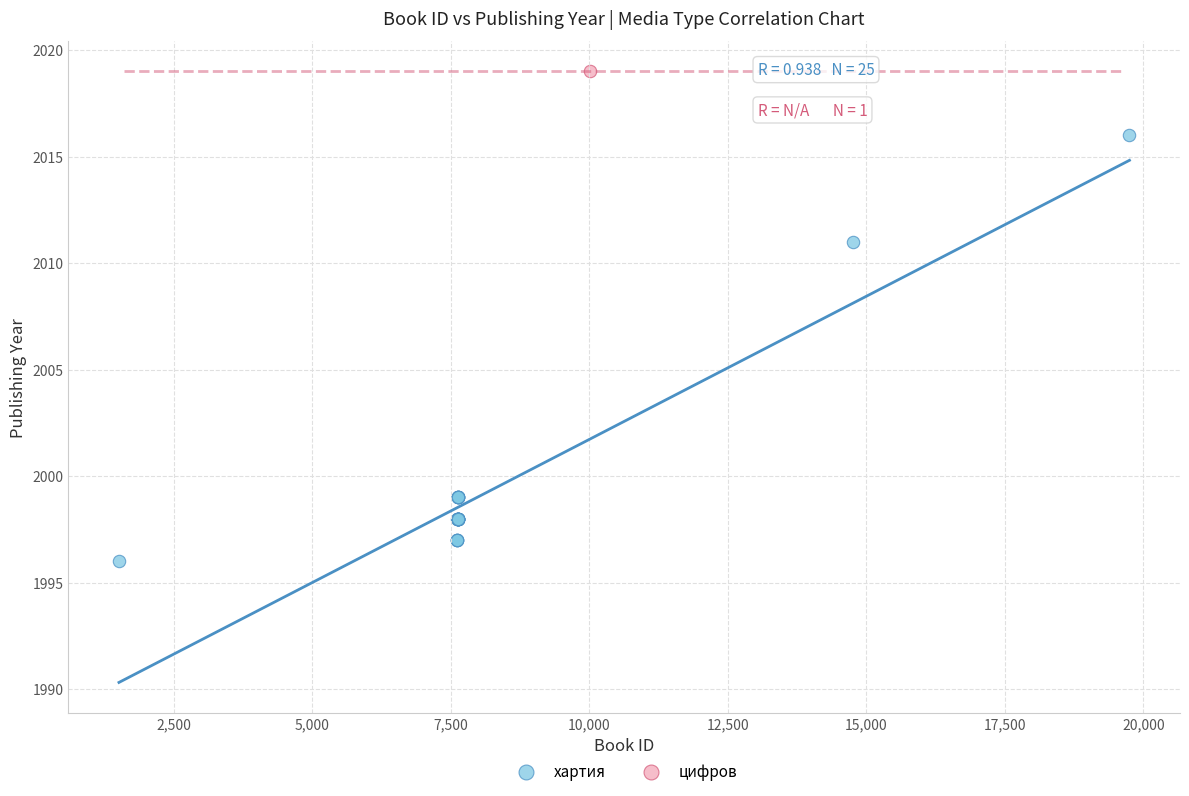

What are all the series names shown in the legend?

хартия, цифров